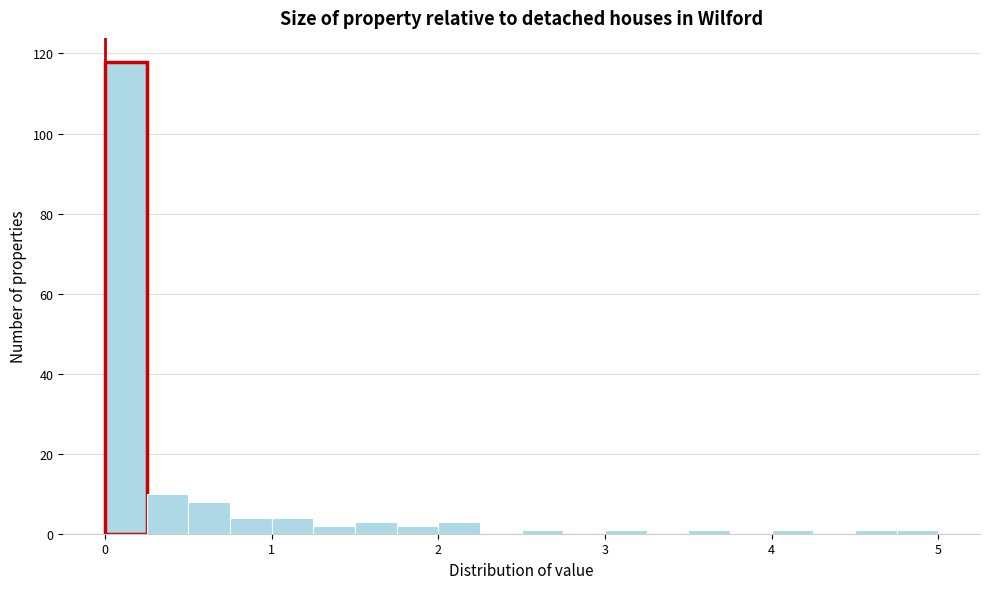

Read against the x-axis, roughly where is the centre of the tallest bar?

0.1